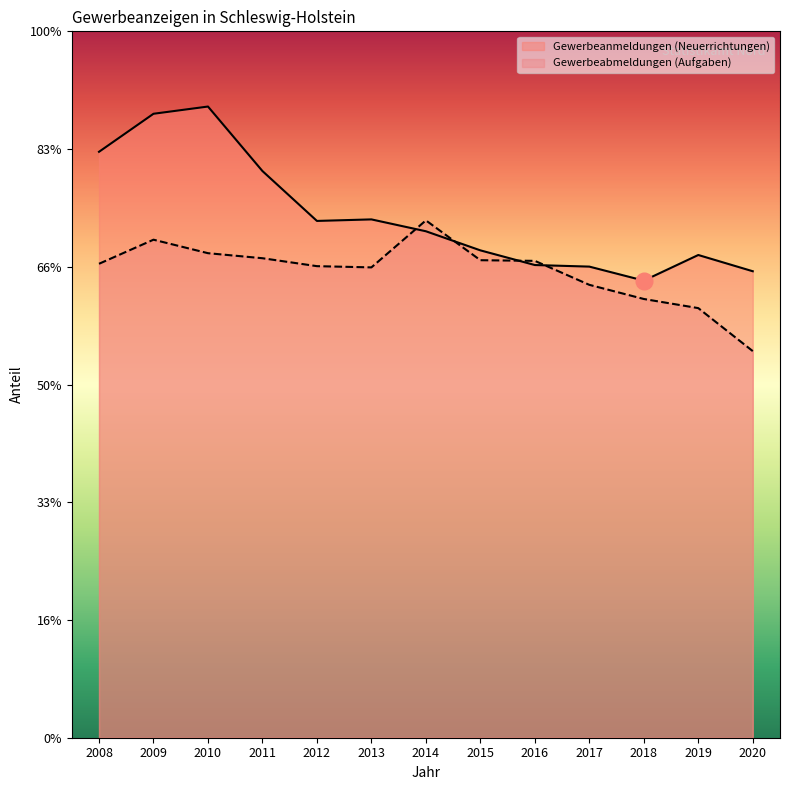

What are all the series names shown in the legend?

Gewerbeanmeldungen (Neuerrichtungen), Gewerbeabmeldungen (Aufgaben)